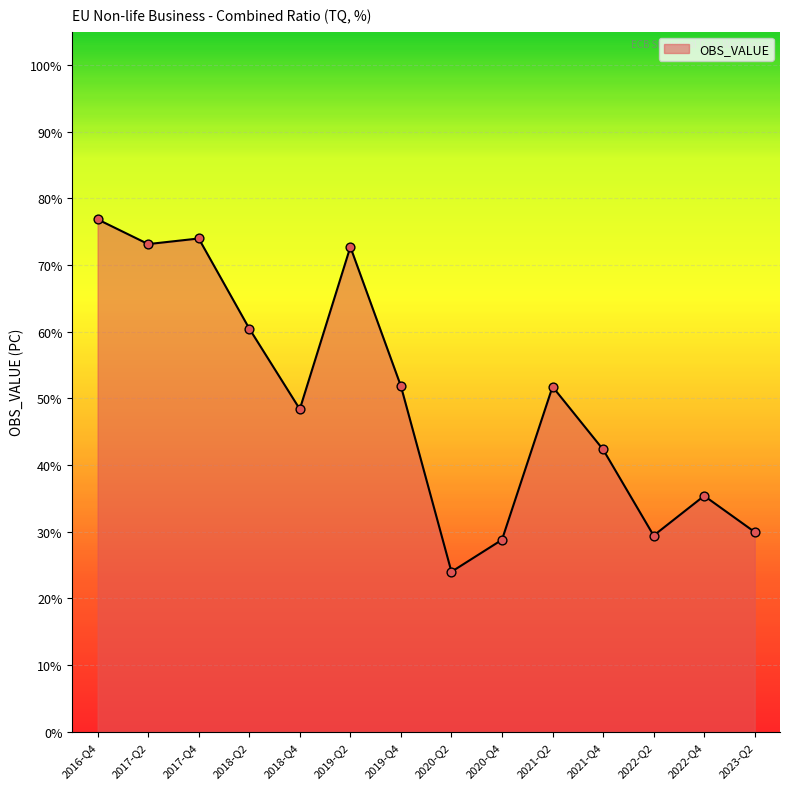

Approximately how many times larger is the value at 2019-Q4 compared to 2023-Q2?

1.7